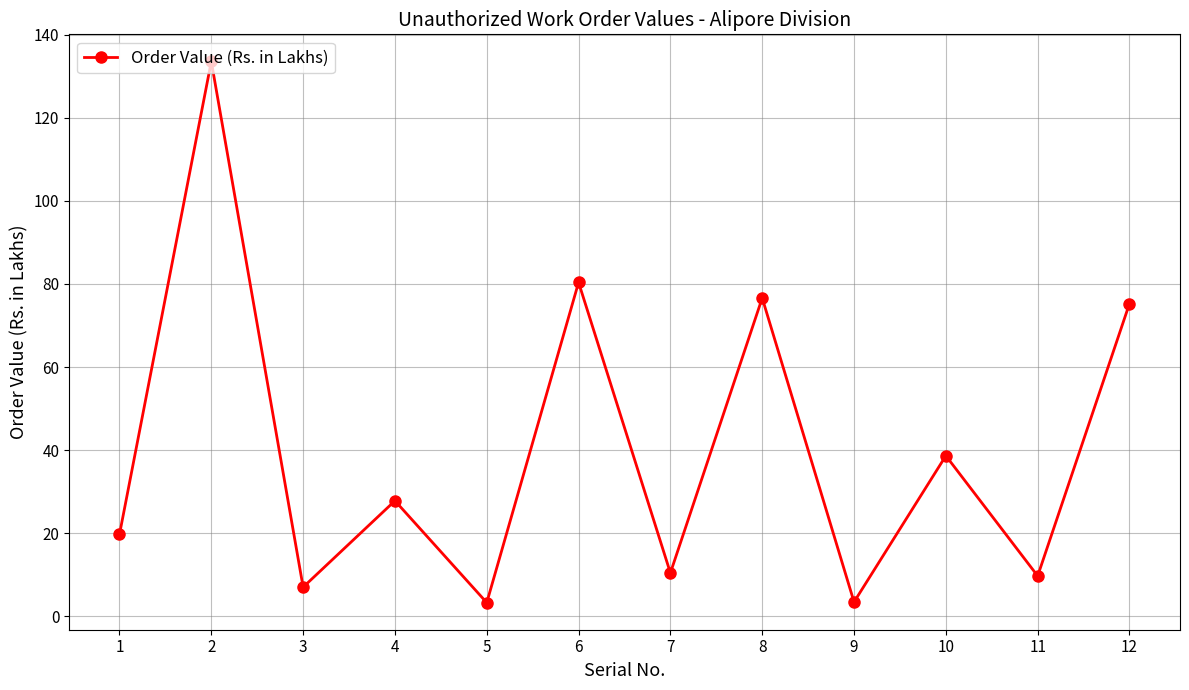

Is this an area chart (filled region under the line)?

No